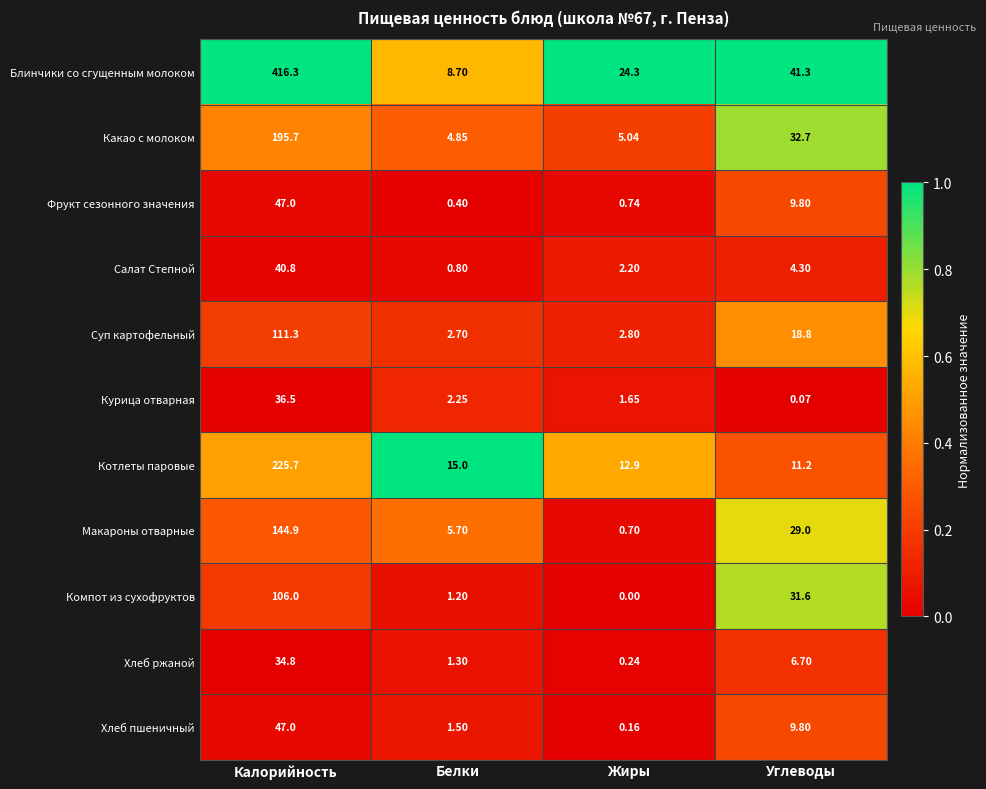

Rank the categories by Хлеб ржаной value from lowest to highest.

Жиры, Белки, Углеводы, Калорийность